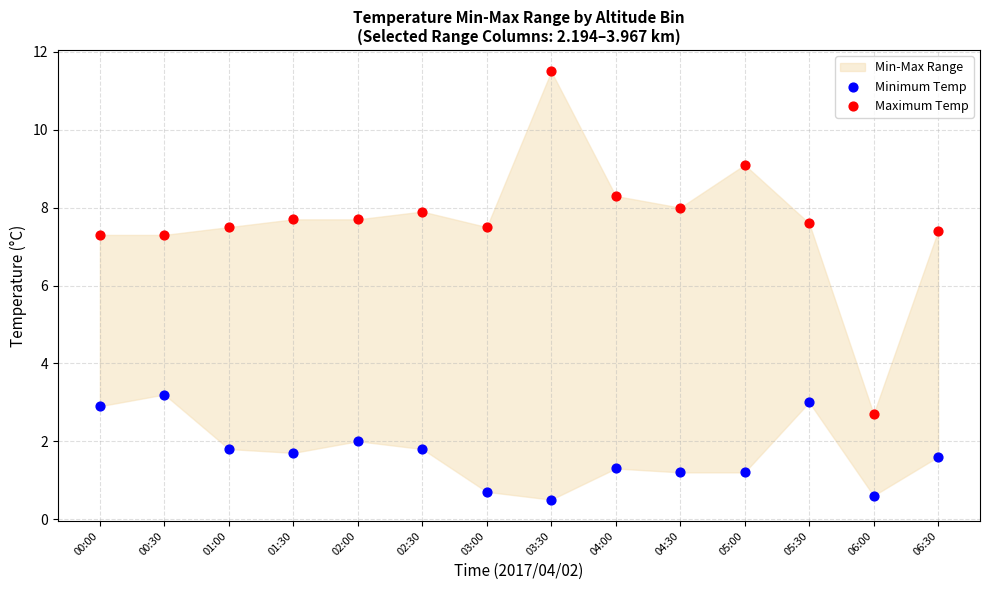

Which series reaches the maximum Y coordinate?

Maximum Temp